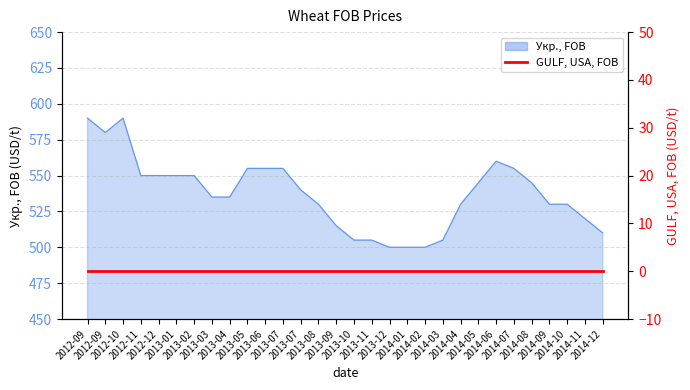

What is the average value?

537